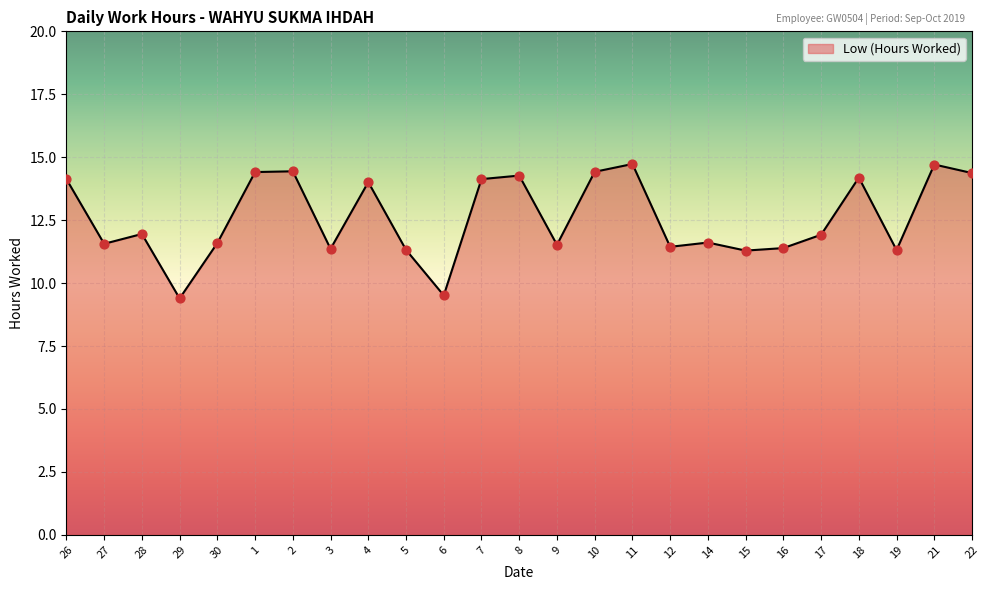

What is the ratio of the value at 3 to the value at 6?

1.2